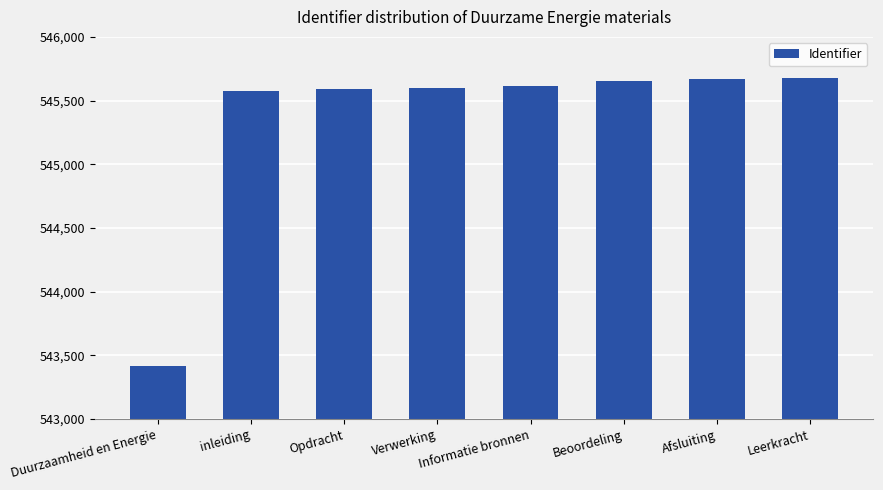

What is the label of the 1st bar from the left?

Duurzaamheid en Energie